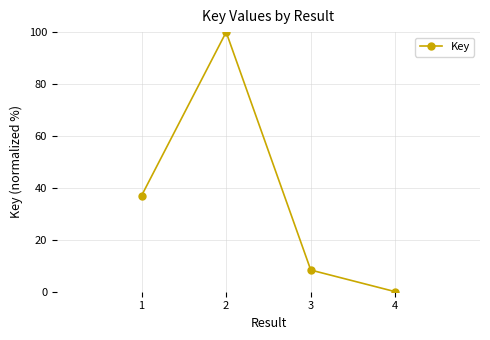

What is the difference between the maximum and minimum values?

100.0